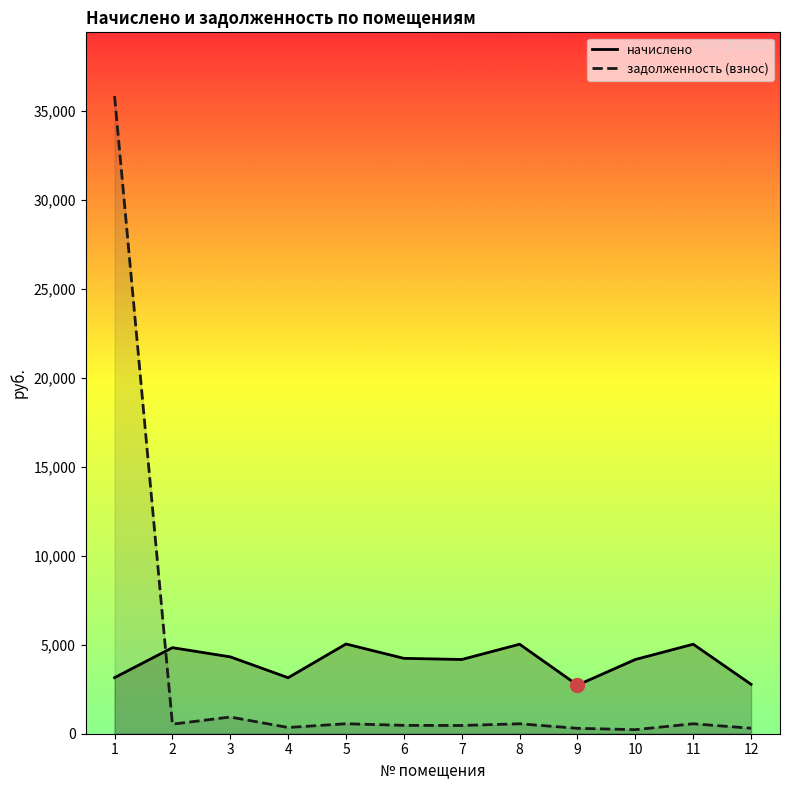

At how many categories does at least one series exceed 16073?

1